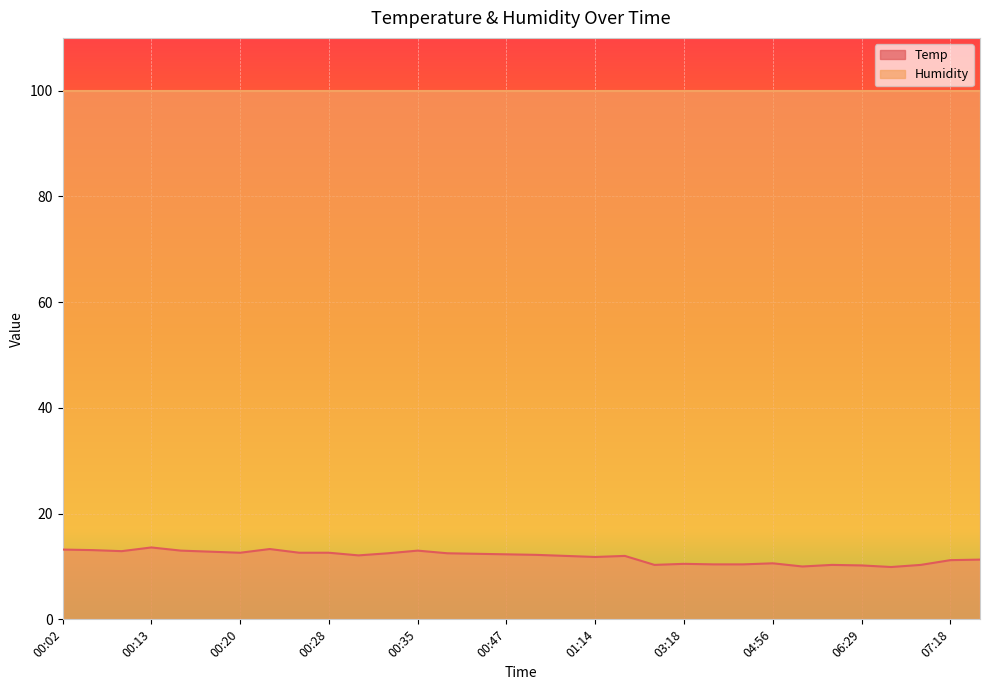

True or false: the data shows 16.9 at 00:10.

False